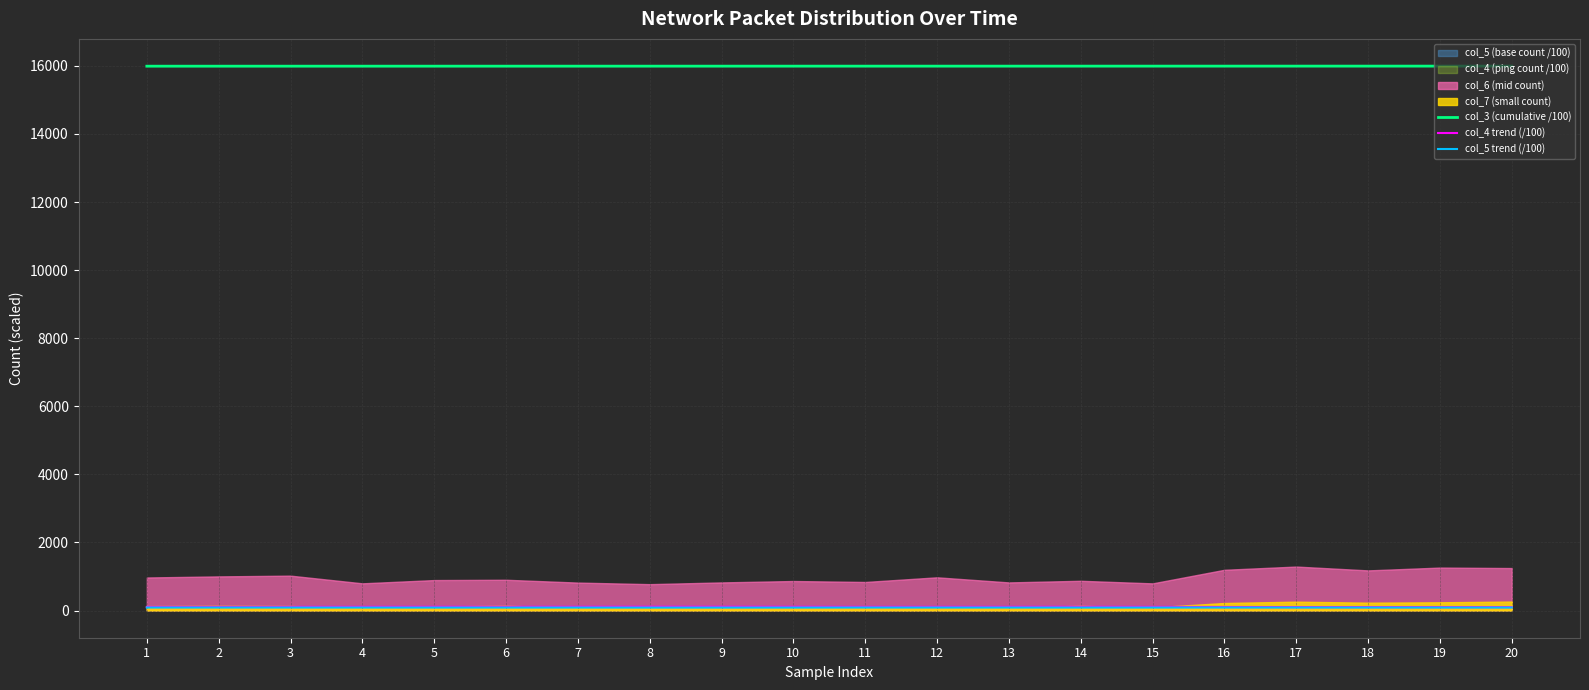

Is the value of col_4 trend (/100) at 2 greater than the value of col_3 (cumulative /100) at 4?

No